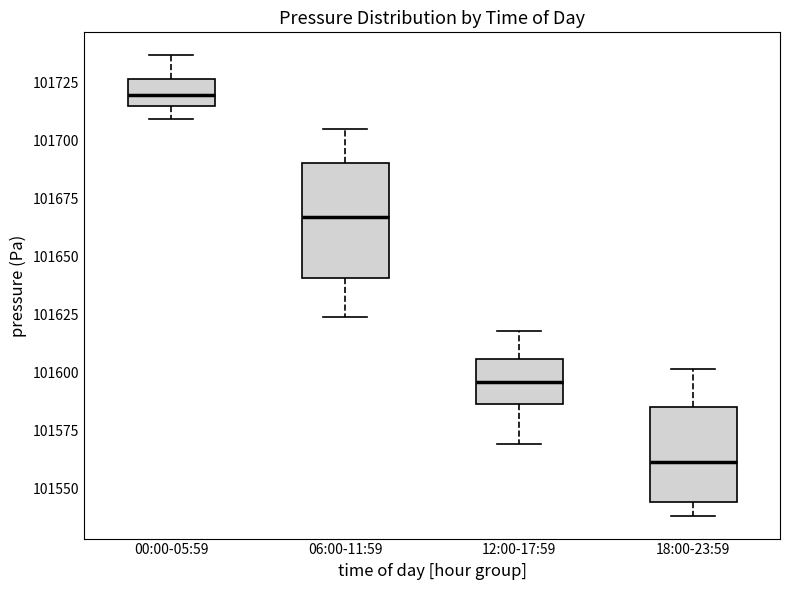

Which box's median line is the highest?

00:00-05:59